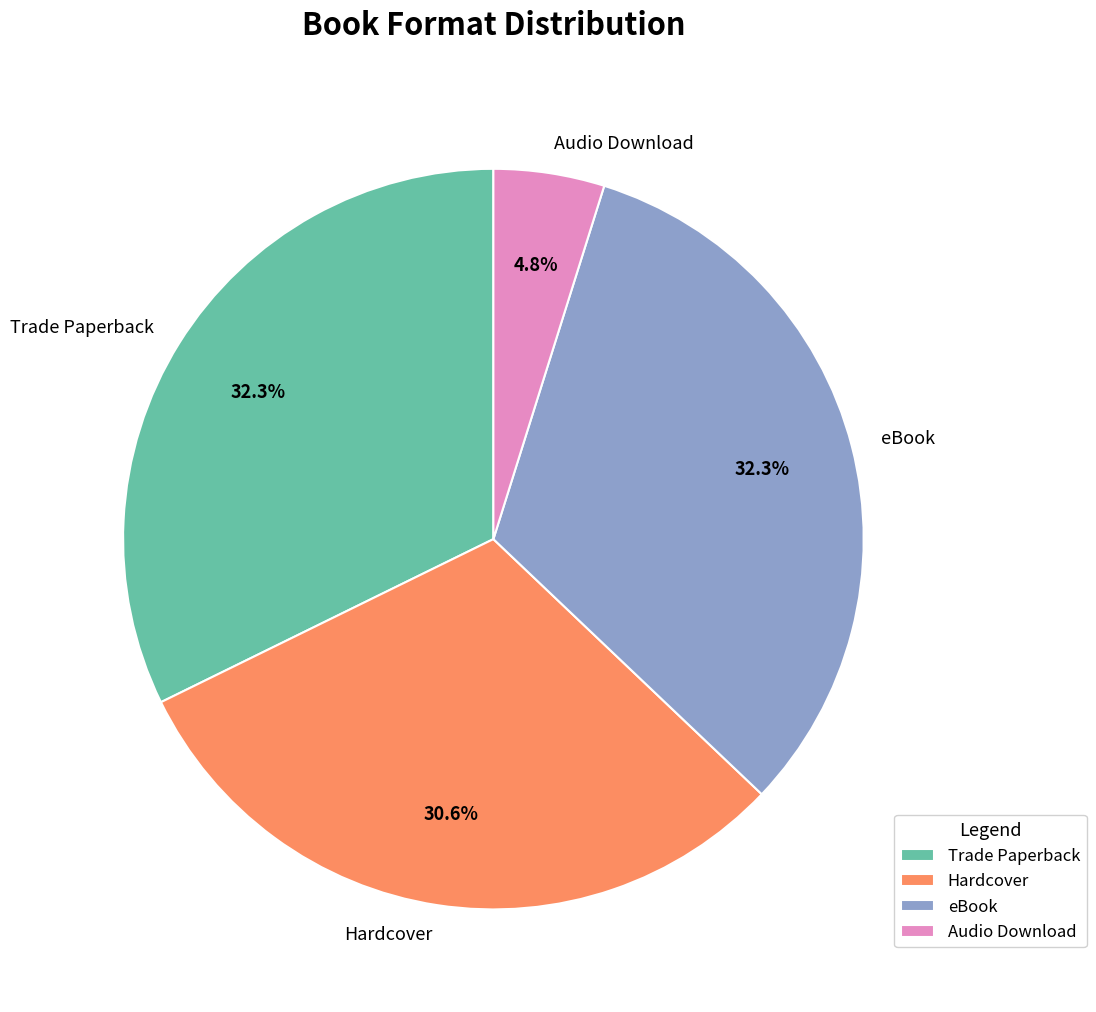

What portion of the pie excludes Trade Paperback?

67.7%